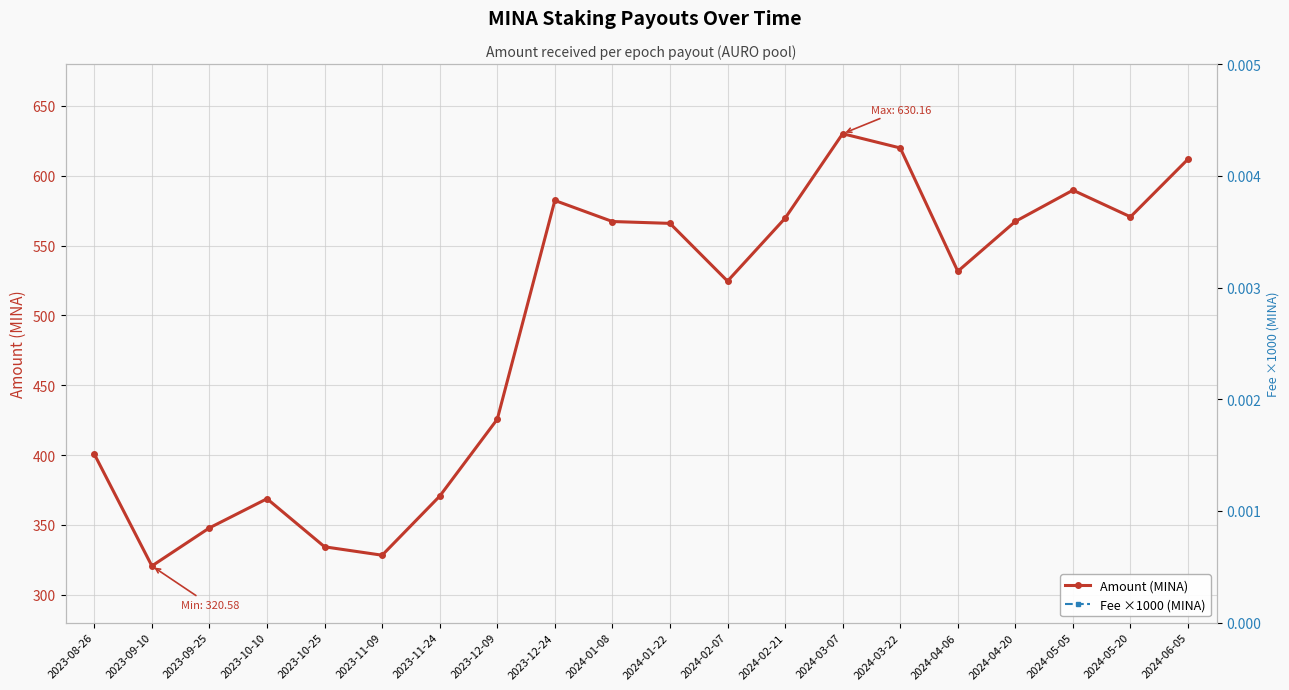

Where does the Amount (MINA) series first go above 565?

2023-12-24